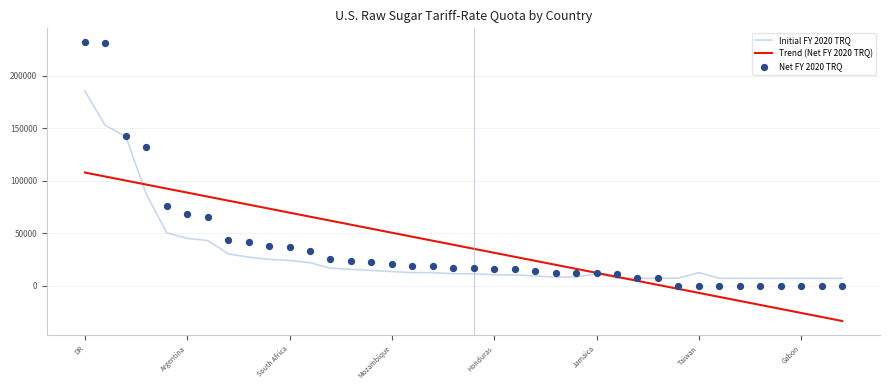

At how many categories does at least one series exceed -21570?

38